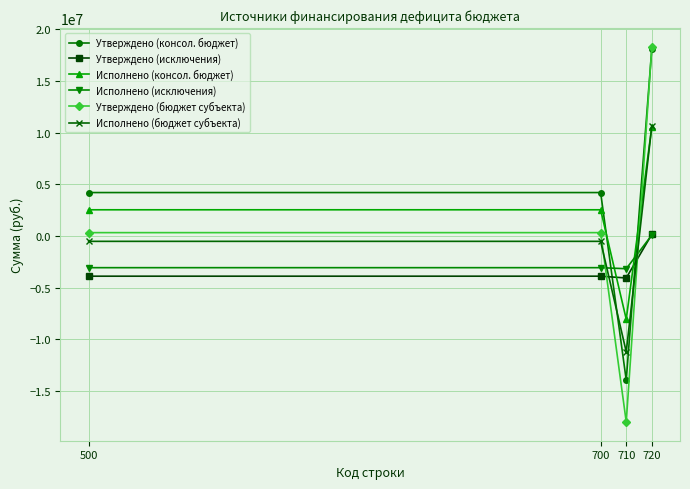

In Утверждено (бюджет субъекта), how many points are lower than both neighbors (excluding endpoints)?

1